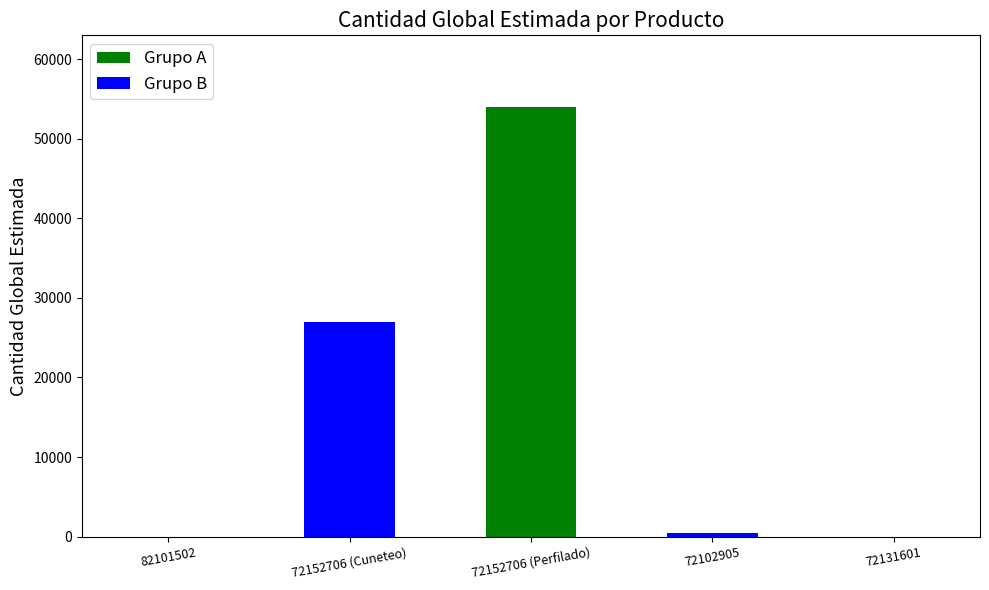

How many bars are there in total?

5